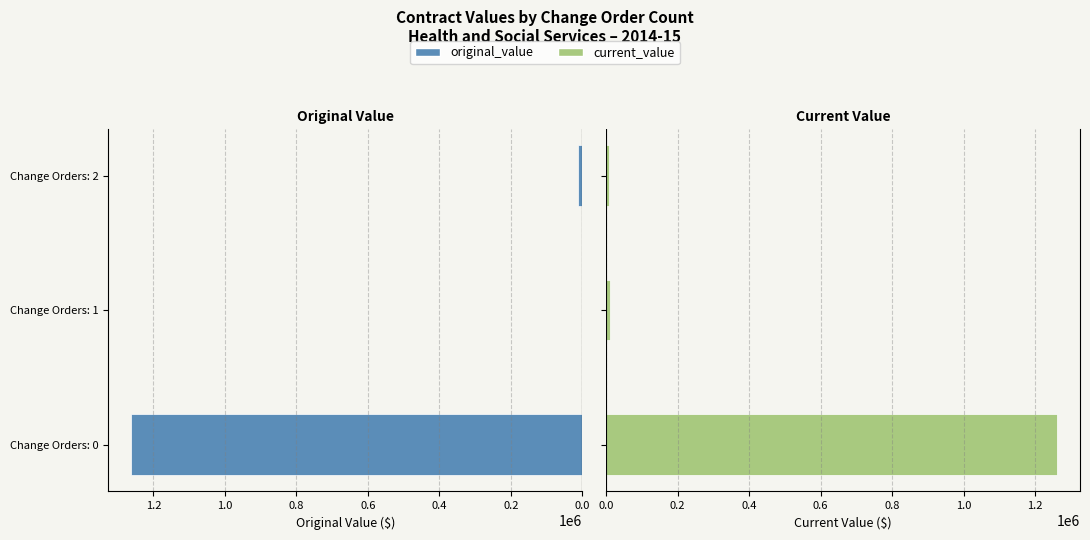

Reading left to right, extract all data points from this chart.

original_value: 1262546.6	0.0	11769.0
current_value: 1262546.6	11165.0	9439.0